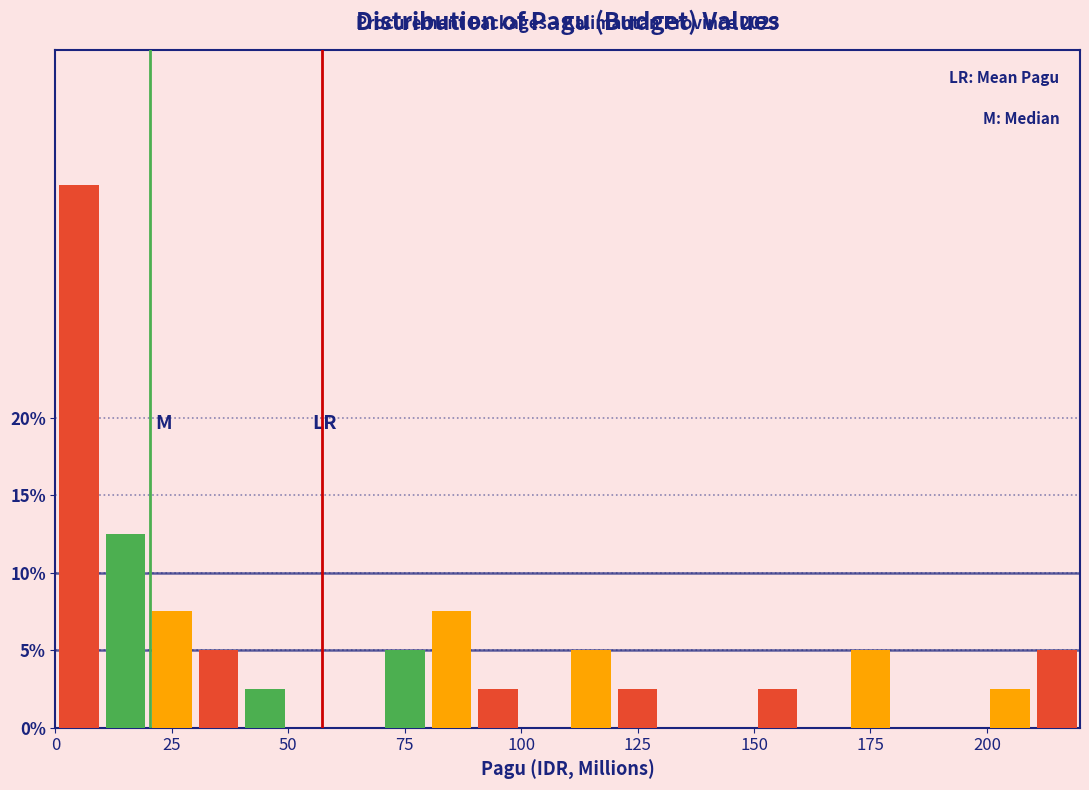

Read against the x-axis, roughly where is the centre of the tallest bar?

5